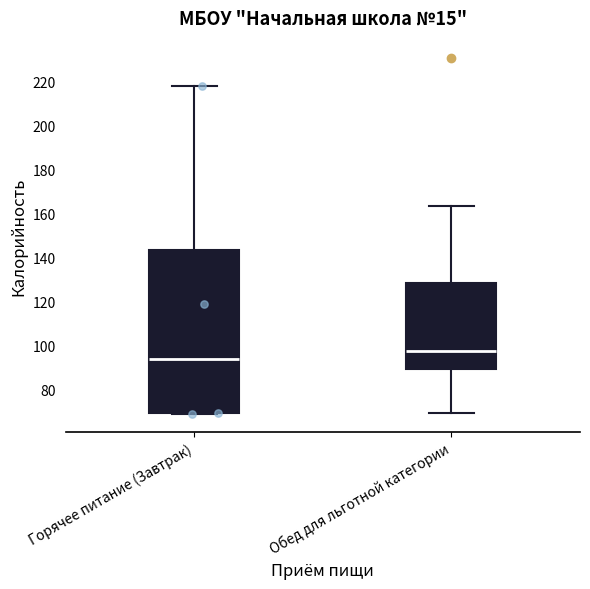

Reading left to right, read every box against the y-axis: the position of its median line, the range the box covers, and the ends of its whiskers. The values are not printed on the chart, so give them approximately, as read against the axis.

Горячее питание (Завтрак): median 94, box 70 to 144, whiskers 70 to 218
Обед для льготной категории: median 98, box 90 to 128, whiskers 70 to 164